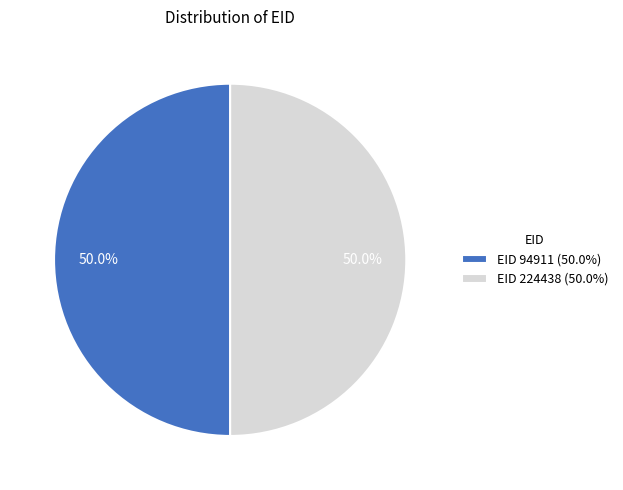

What is the ratio of the value at EID 94911 (50.0%) to the value at EID 224438 (50.0%)?

1.0